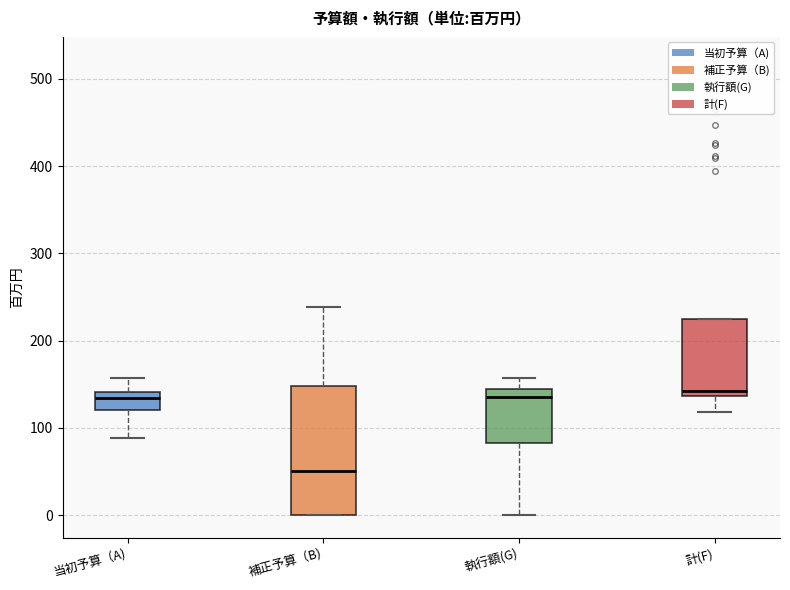

Reading left to right, read every box against the y-axis: the position of its median line, the range the box covers, and the ends of its whiskers. The values are not printed on the chart, so give them approximately, as read against the axis.

当初予算（A): median 130, box 120 to 140, whiskers 90 to 160
補正予算（B): median 50, box 0 to 150, whiskers 0 to 240
執行額(G): median 140 (just below the box's upper edge), box 80 to 140, whiskers 0 to 160
計(F): median 140 (just above the box's lower edge), box 140 to 220, whiskers 120 to 220